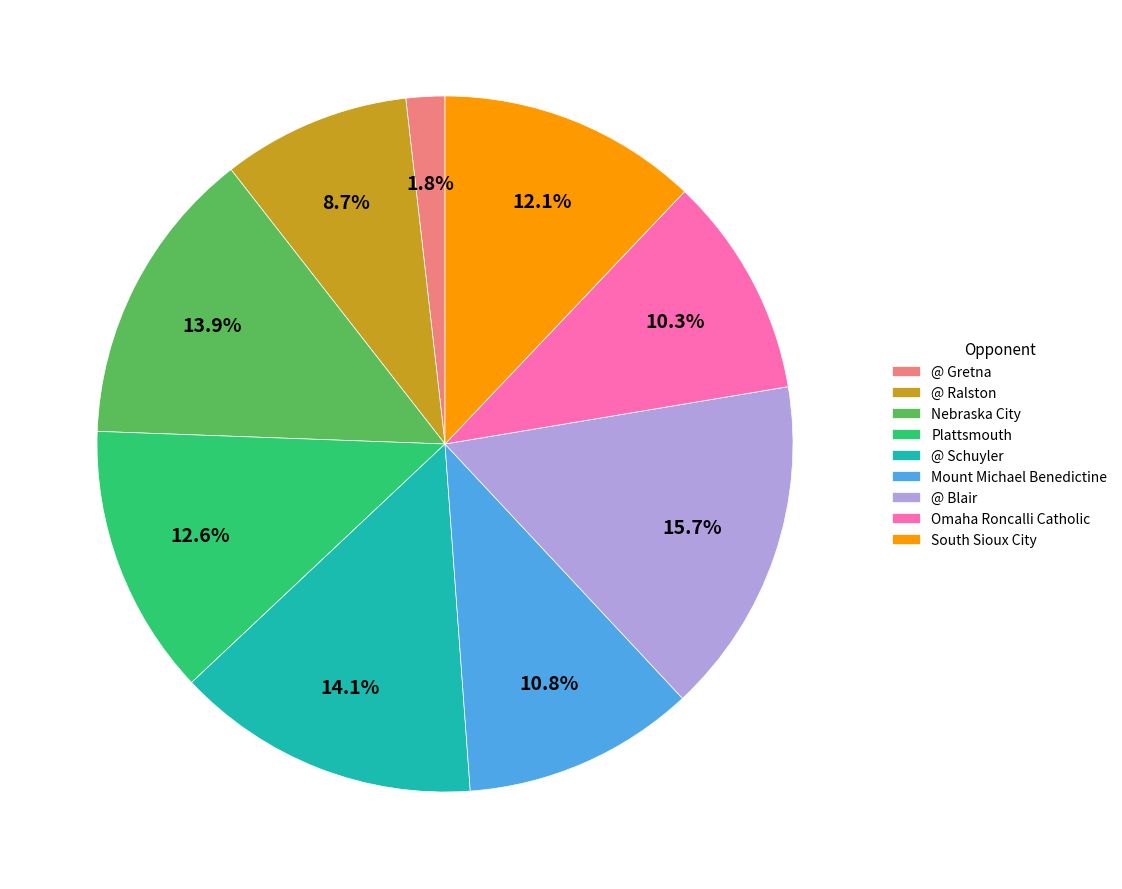

Combined, do @ Gretna and Omaha Roncalli Catholic account for over 50%?

No